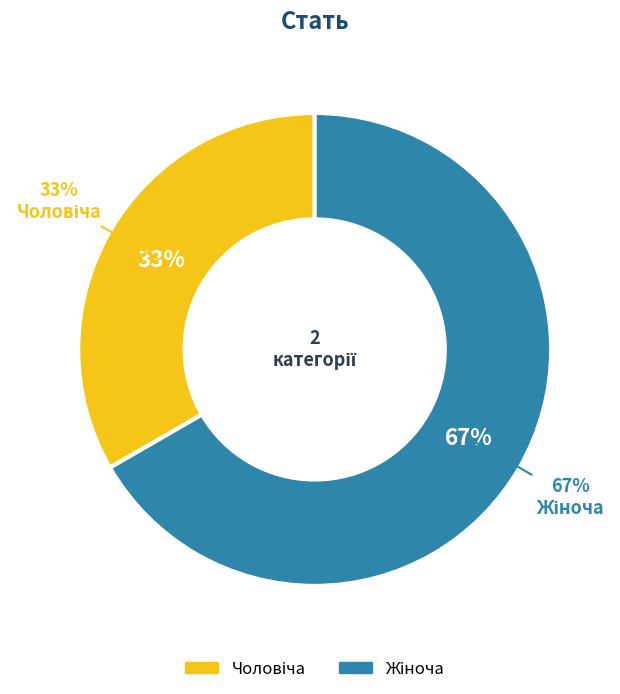

The Чоловіча slice represents 33% of the pie. True or false?

True